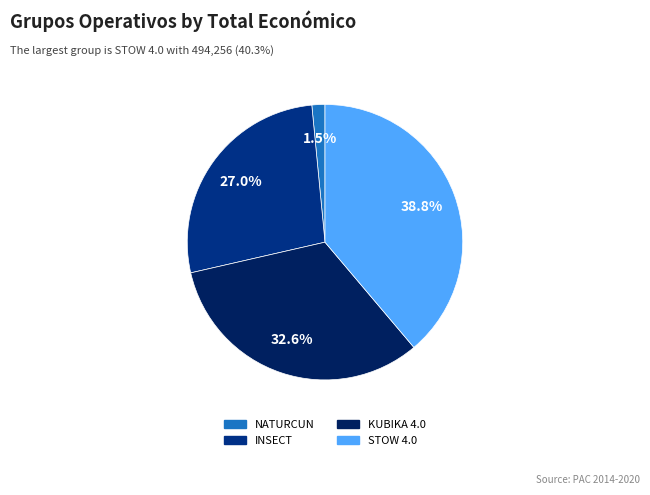

Count the number of slices in the pie.

4